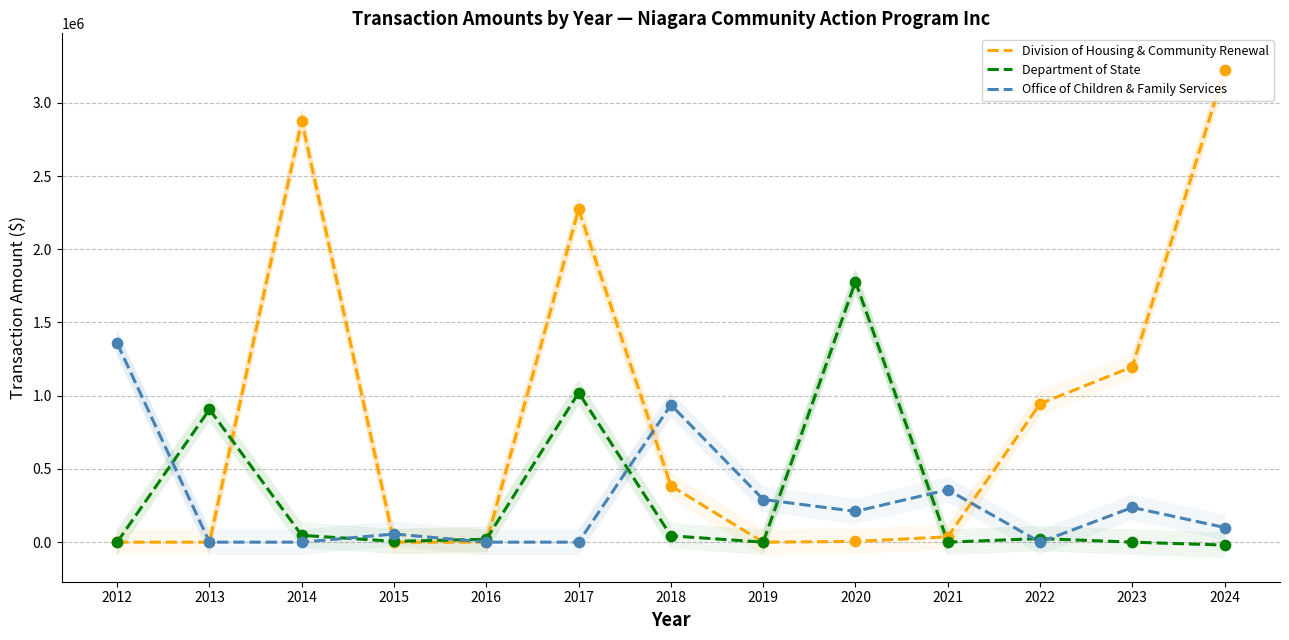

At which category is the sum across all series the highest?

2024